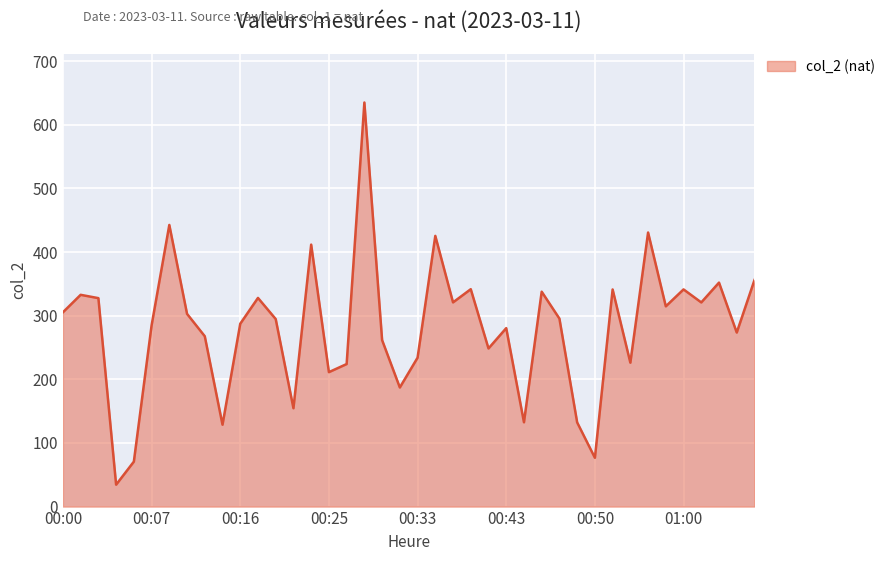

What is the difference between the maximum and minimum values?

600.5